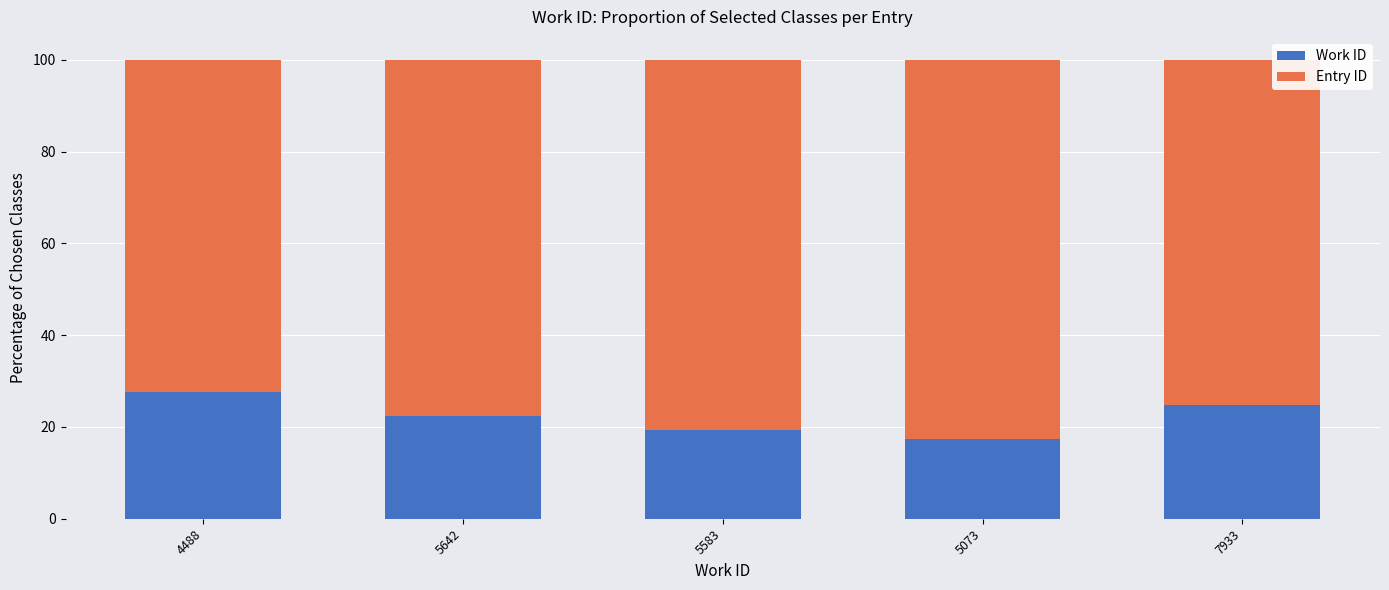

The Work ID series shows 22.4 at 5642. True or false?

True